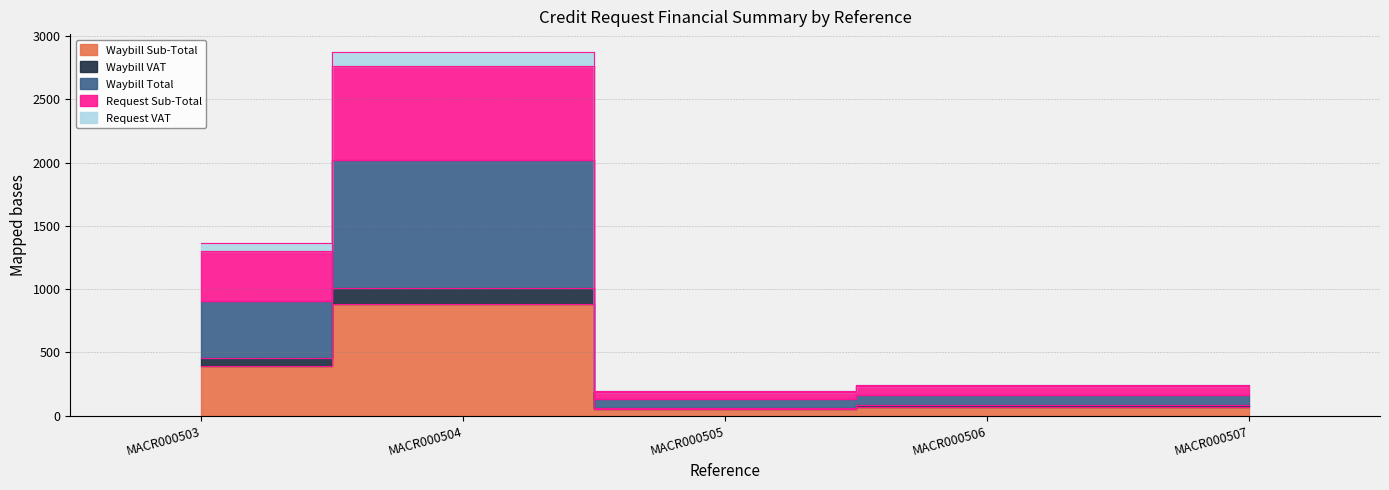

How many interior local peaks does the Waybill VAT series have?

1